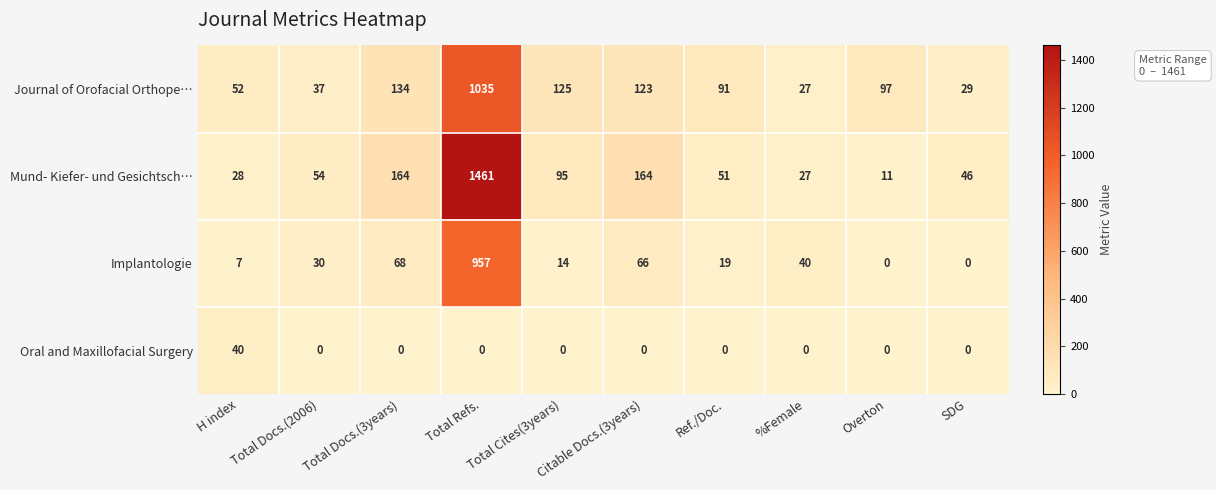

What is the sum of all Implantologie values?

1201